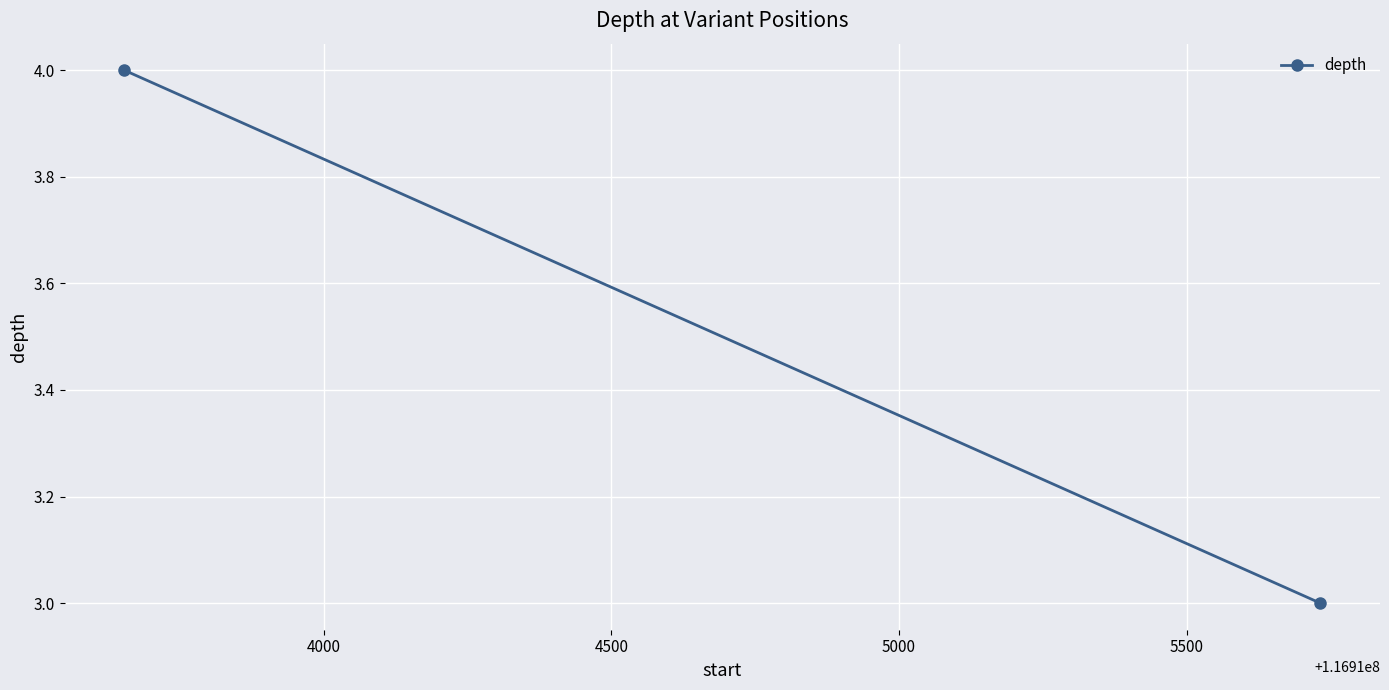

What is the difference between the maximum and minimum values?

1